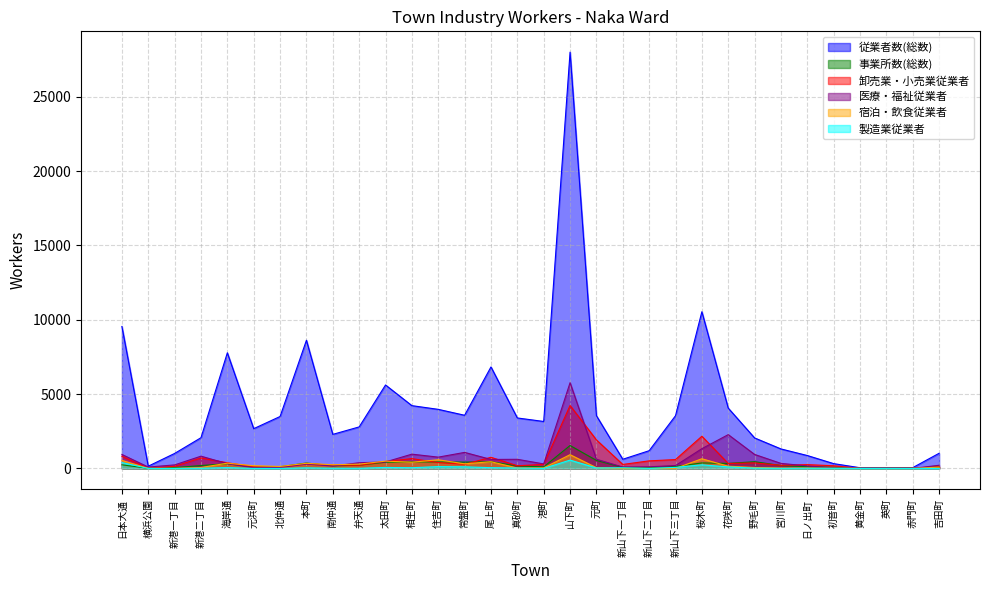

Is the value of 医療・福祉従業者 at 北仲通 greater than the value of 宿泊・飲食従業者 at 英町?

Yes